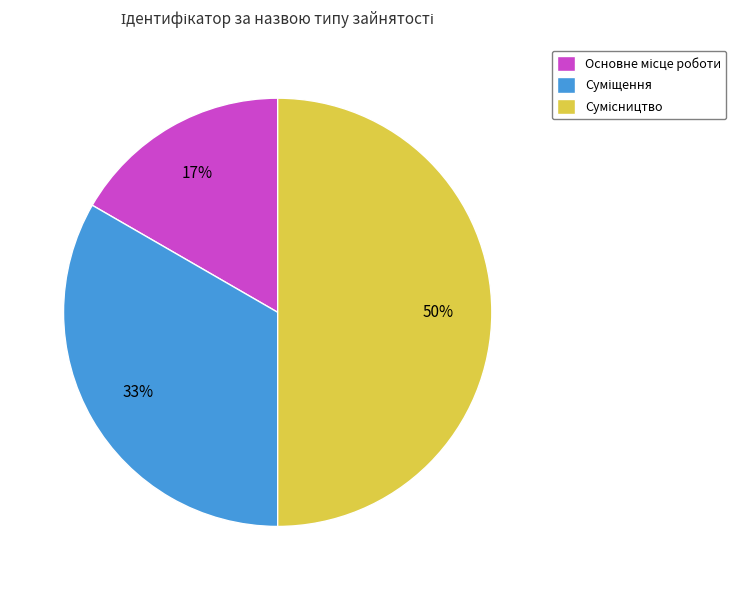

To the nearest percent, what is the difference between the largest and smallest slice percentages?

33%